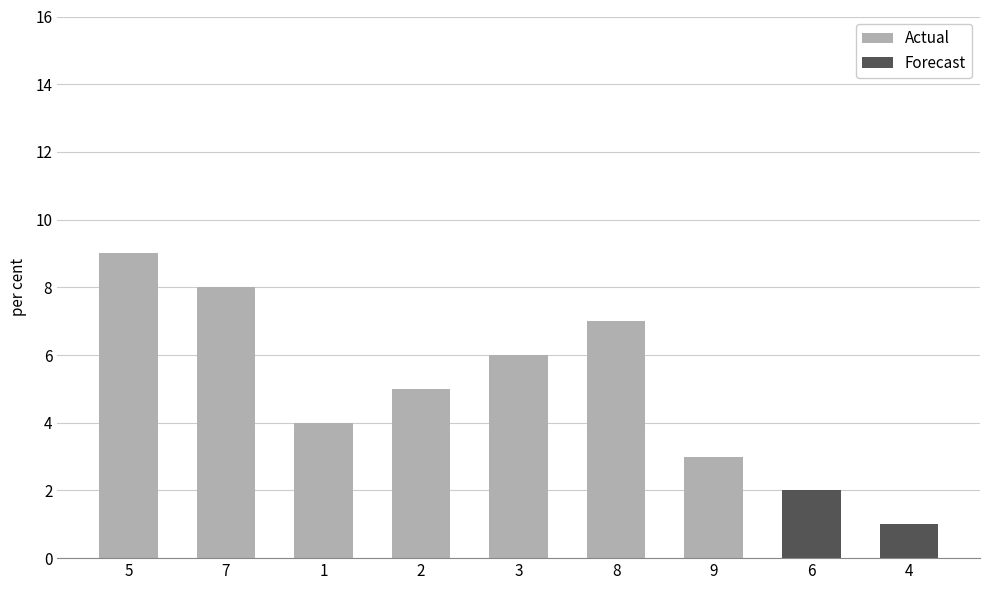

Is it true that Actual equals 4 at 1?

True